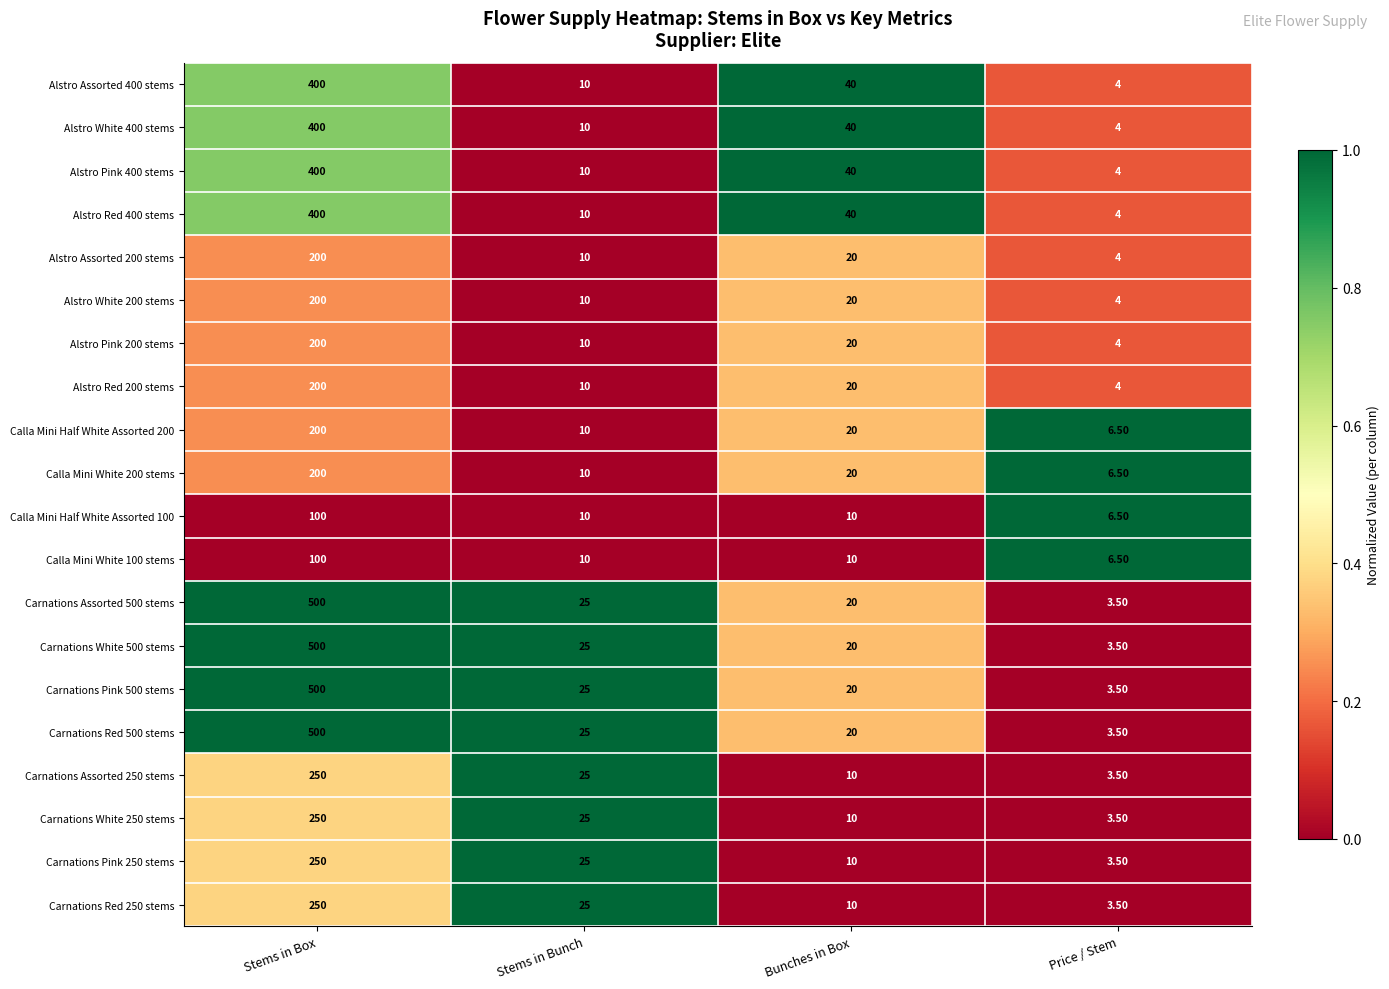

What is the spread (max minus min) of values at Stems in Bunch?

15.0